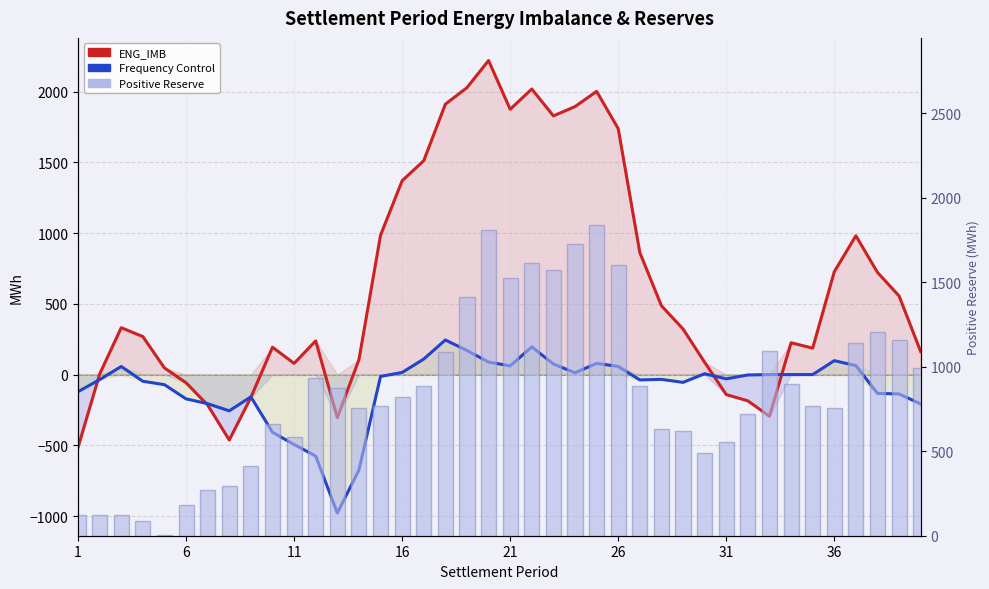

What is the minimum value for ENG_IMB?

-514.5